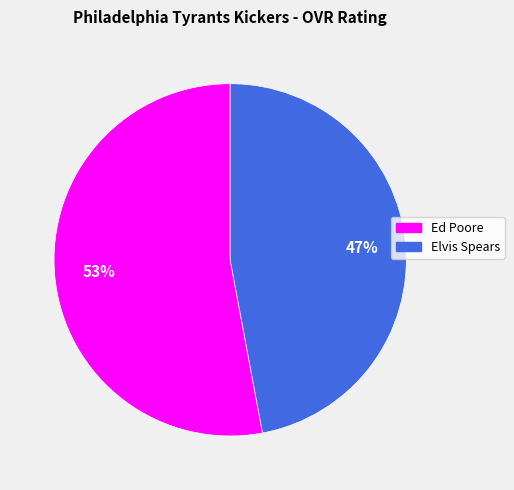

Does Ed Poore represent more than half of the total?

Yes